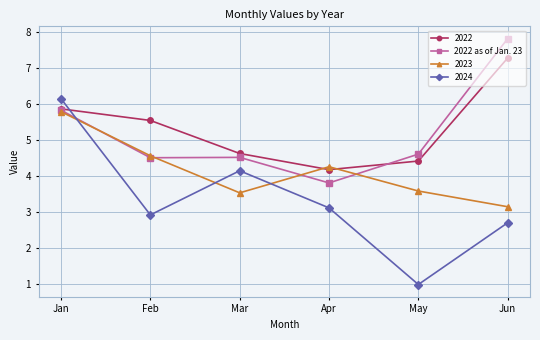

True or false: 2022 and 2024 cross at least once.

True